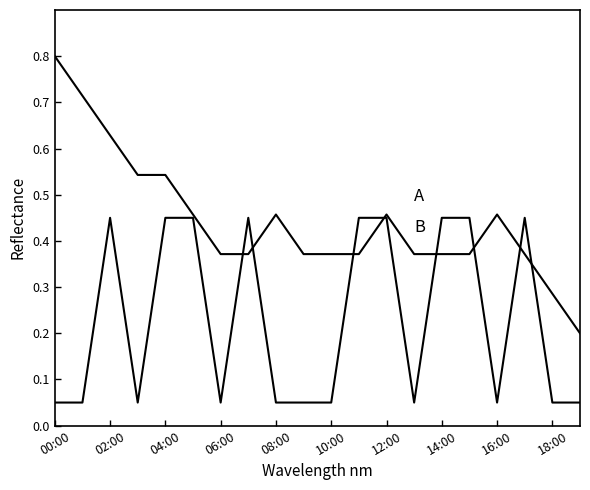

How many lines are shown in the chart?

2